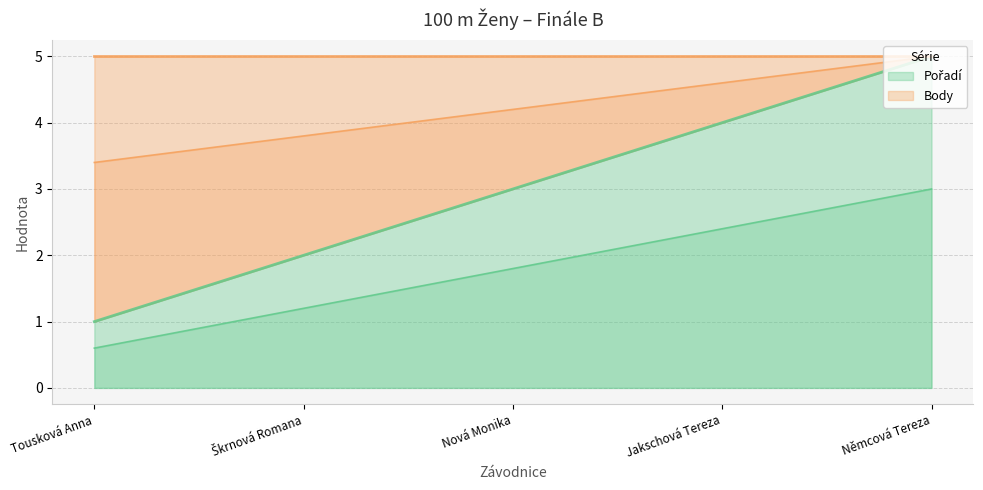

The Pořadí series shows 4.0 at Jakschová Tereza. True or false?

True